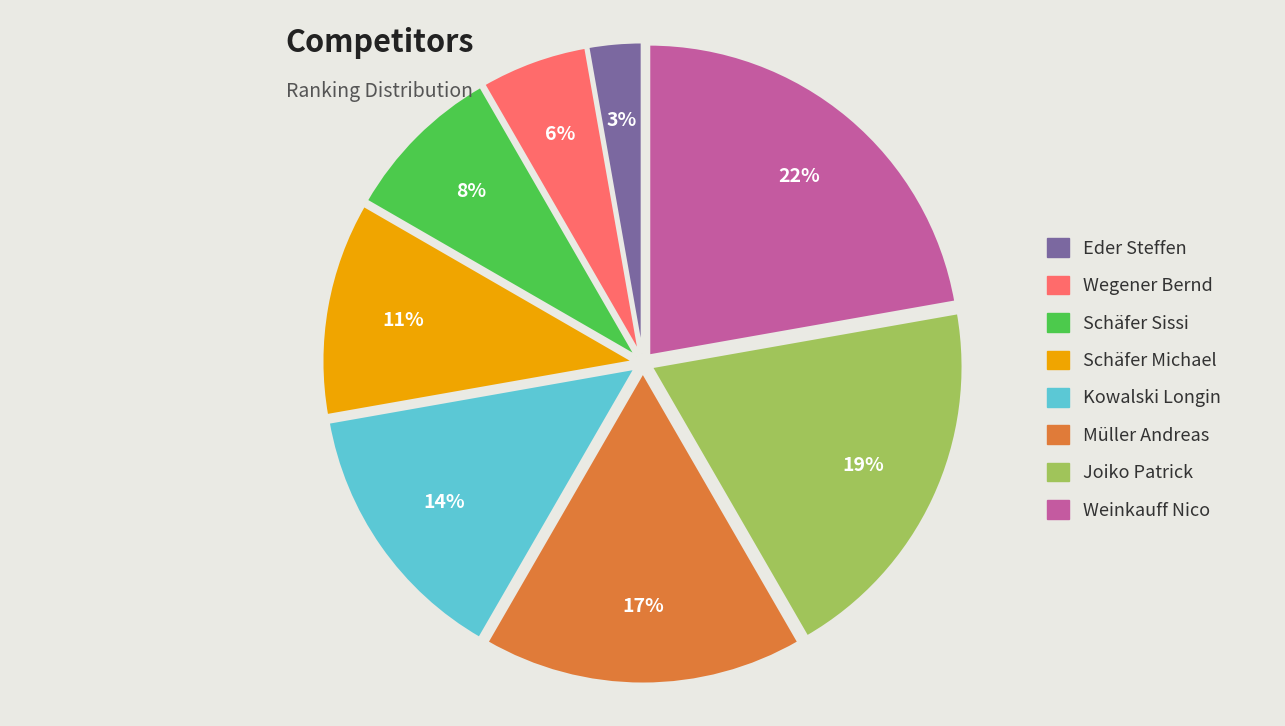

Is the sum of Schäfer Michael and Eder Steffen greater than half?

No